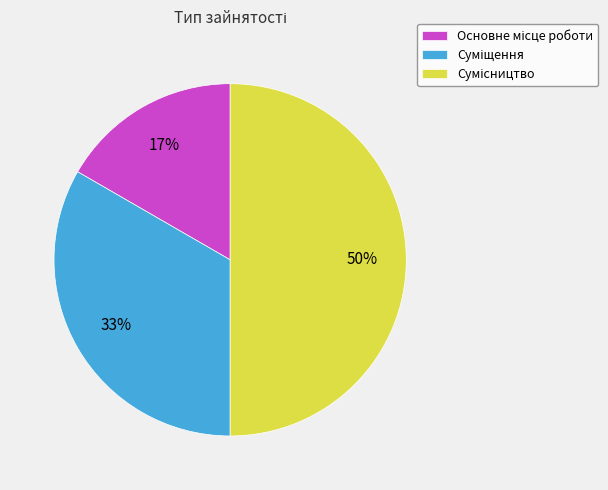

To the nearest percent, what is the difference between the largest and smallest slice percentages?

33%